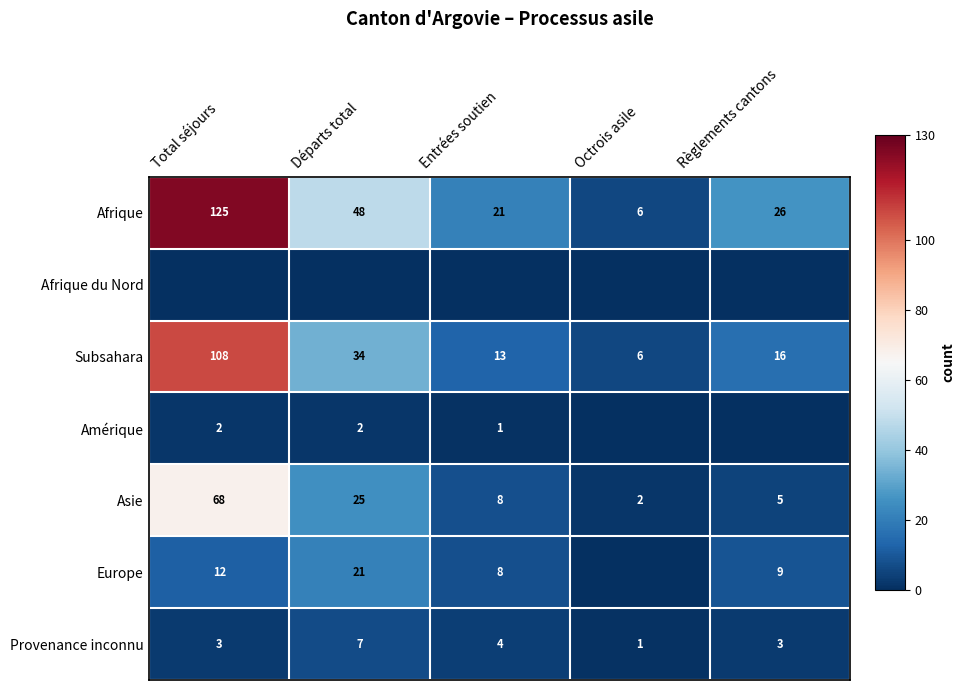

What is the maximum value for Subsahara?

108